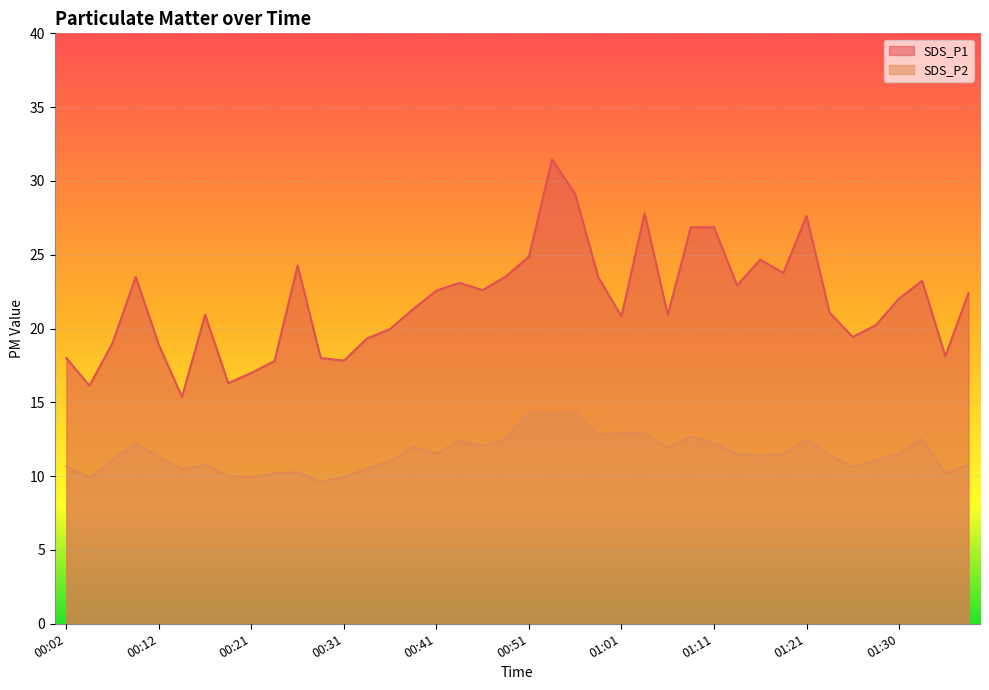

Reading right to left, list all the values displayed in this chart.

SDS_P1: 22.4	18.1	23.2	22.0	20.2	19.4	21.1	27.6	23.8	24.7	22.9	26.9	26.9	20.9	27.8	20.8	23.5	29.1	31.5	24.9	23.5	22.6	23.1	22.6	21.3	20.0	19.3	17.8	18.0	24.3	17.8	17.0	16.3	20.9	15.4	18.9	23.5	19.0	16.1	18.0
SDS_P2: 10.8	10.2	12.5	11.5	11.1	10.6	11.4	12.5	11.5	11.4	11.5	12.2	12.7	11.9	12.9	12.9	12.8	14.4	14.2	14.4	12.5	12.1	12.4	11.5	12.0	11.0	10.5	9.9	9.6	10.3	10.2	9.9	10.0	10.8	10.5	11.3	12.2	11.1	9.9	10.7